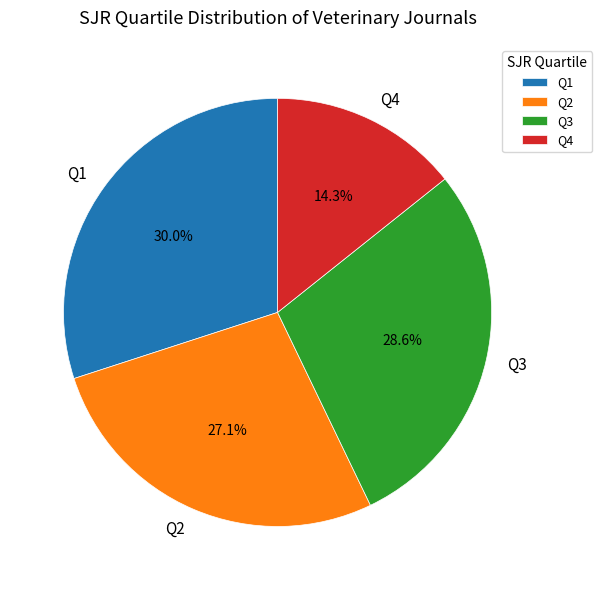

Rank the categories by value from highest to lowest.

Q1, Q3, Q2, Q4